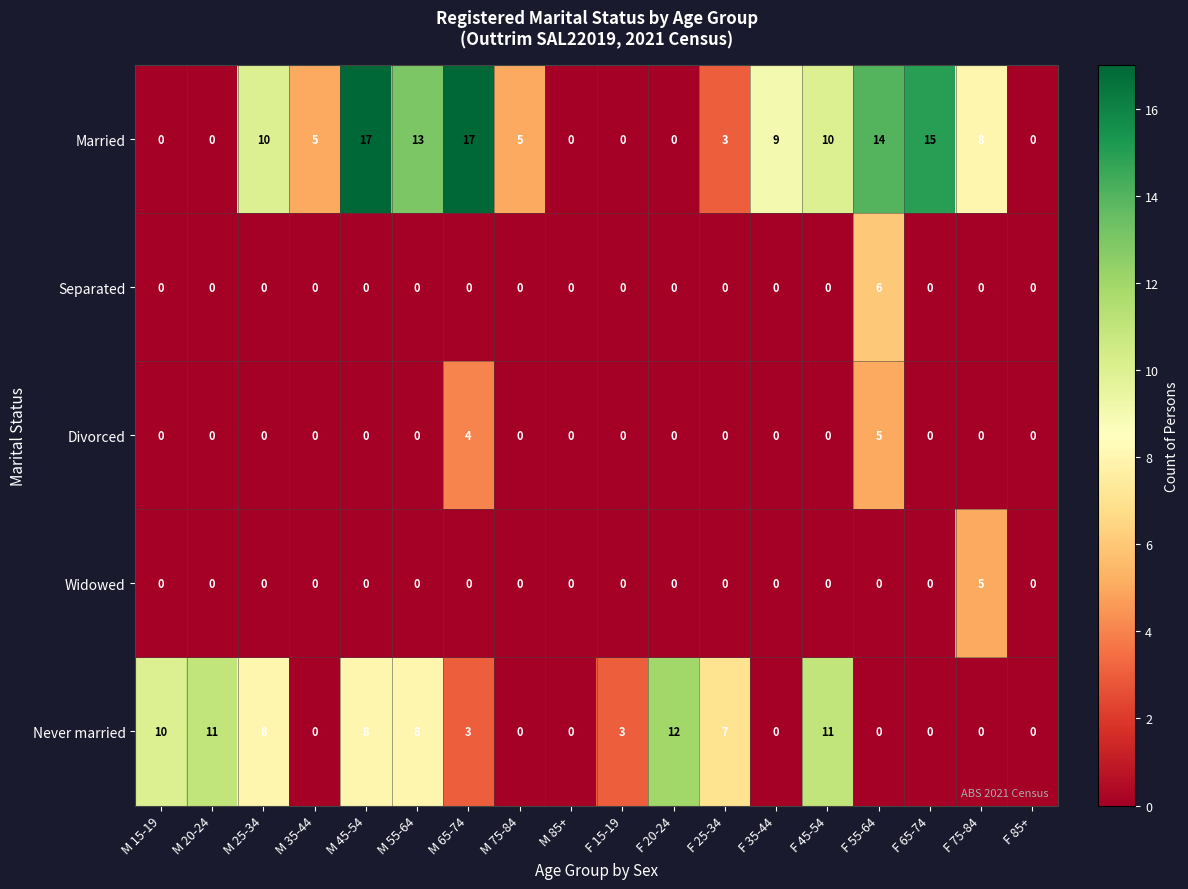

Is the value of Divorced at F 55-64 greater than the value of Separated at F 45-54?

Yes